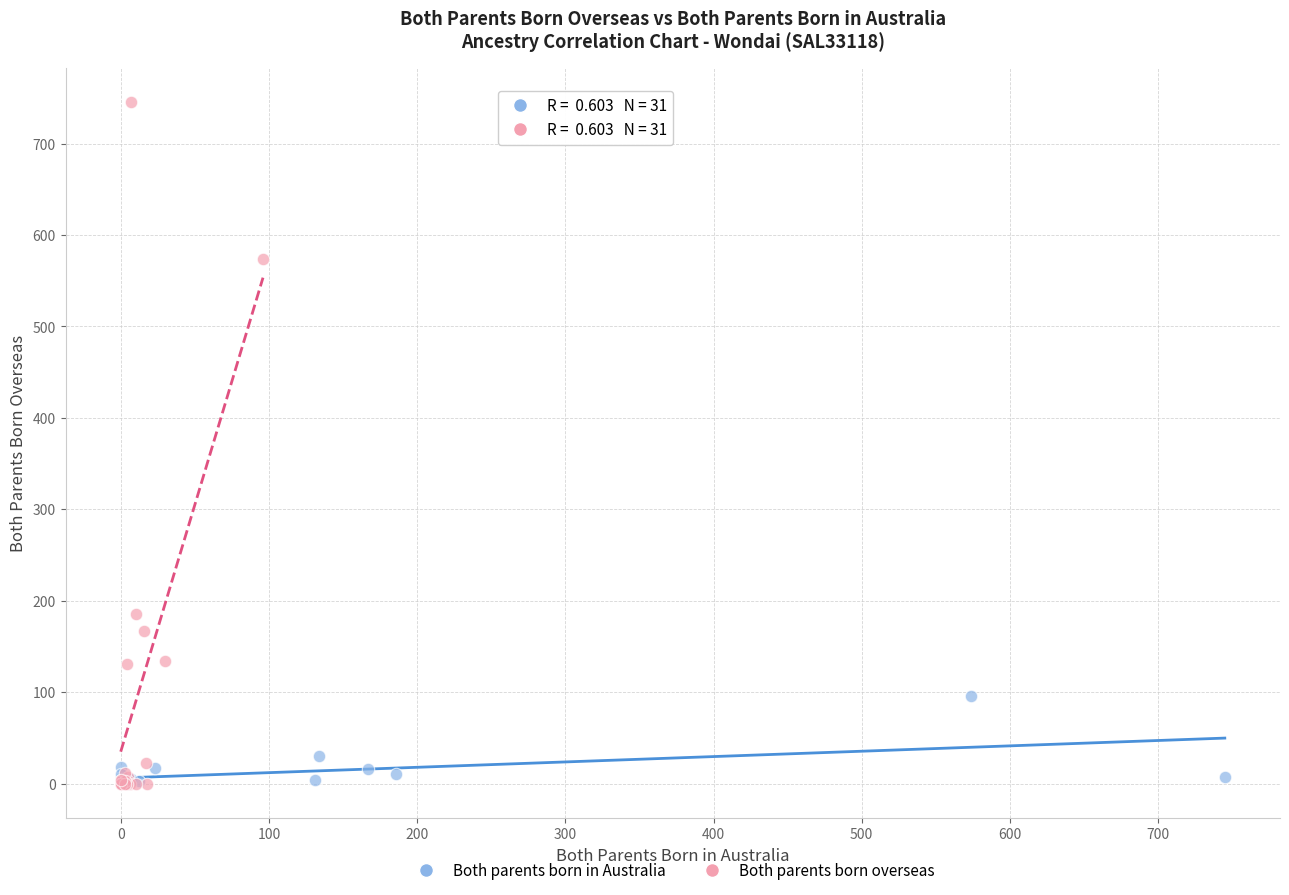

What are all the series names shown in the legend?

Both parents born in Australia, Both parents born overseas